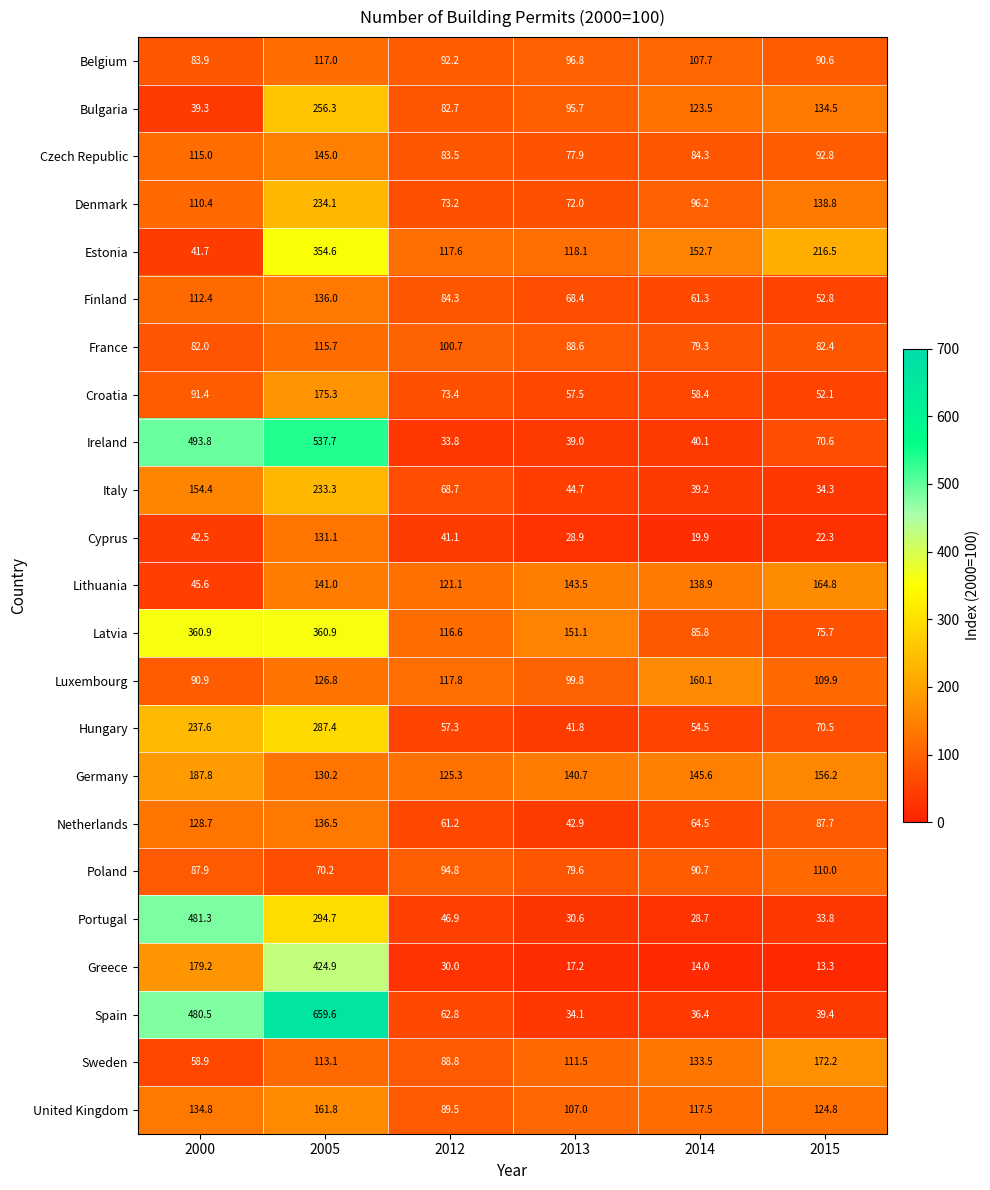

What is the total value across all series at 2013?

1787.4